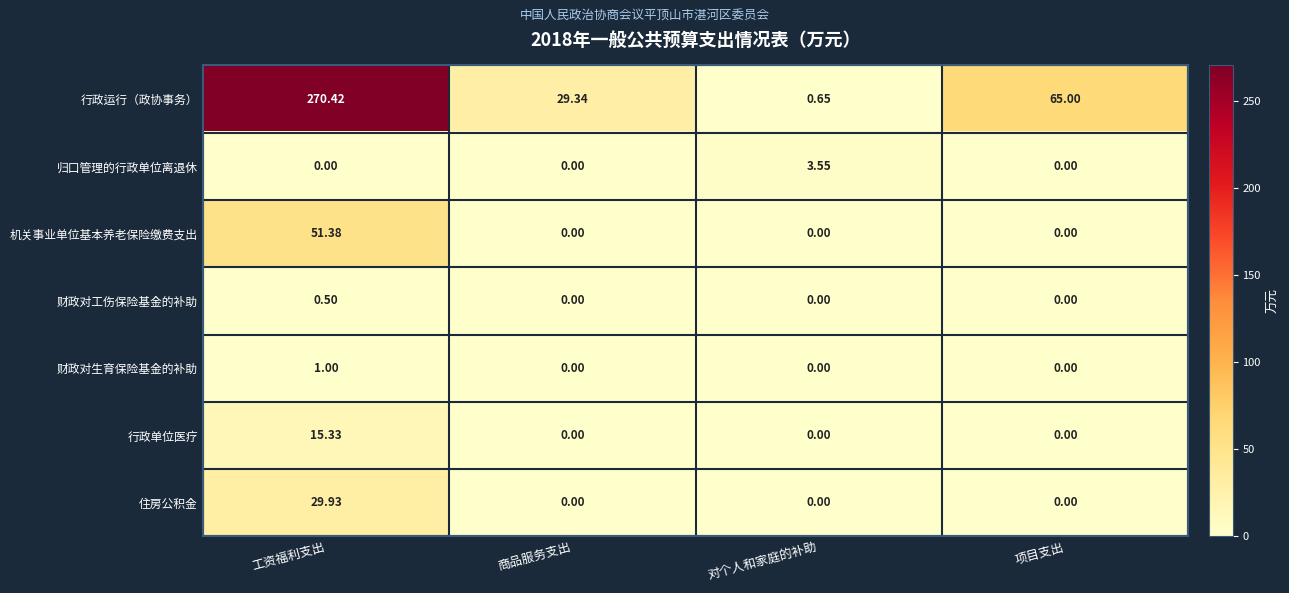

At which category is the sum across all series the highest?

工资福利支出